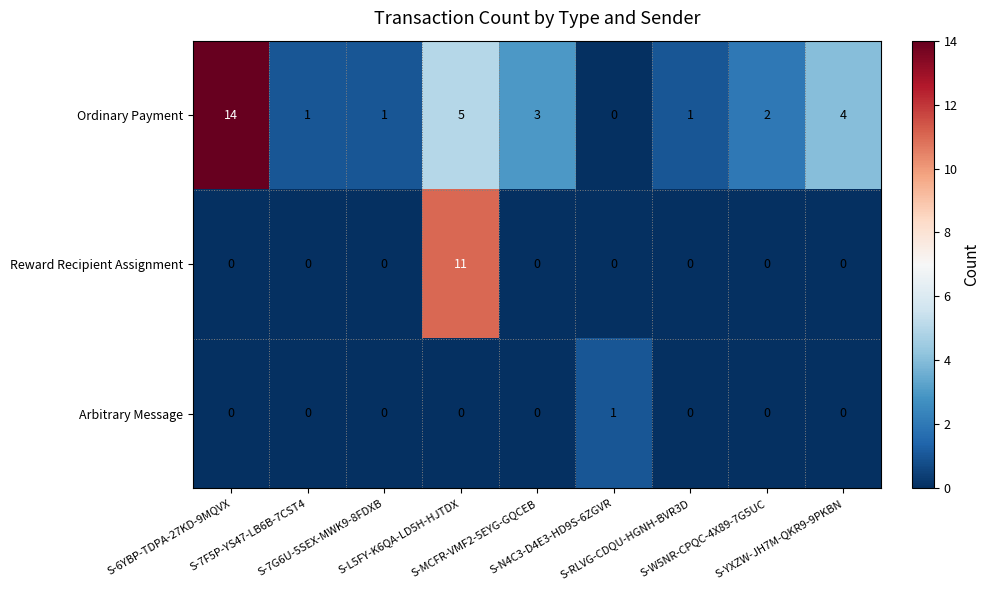

At which category is the sum across all series the highest?

S-L5FY-K6QA-LD5H-HJTDX